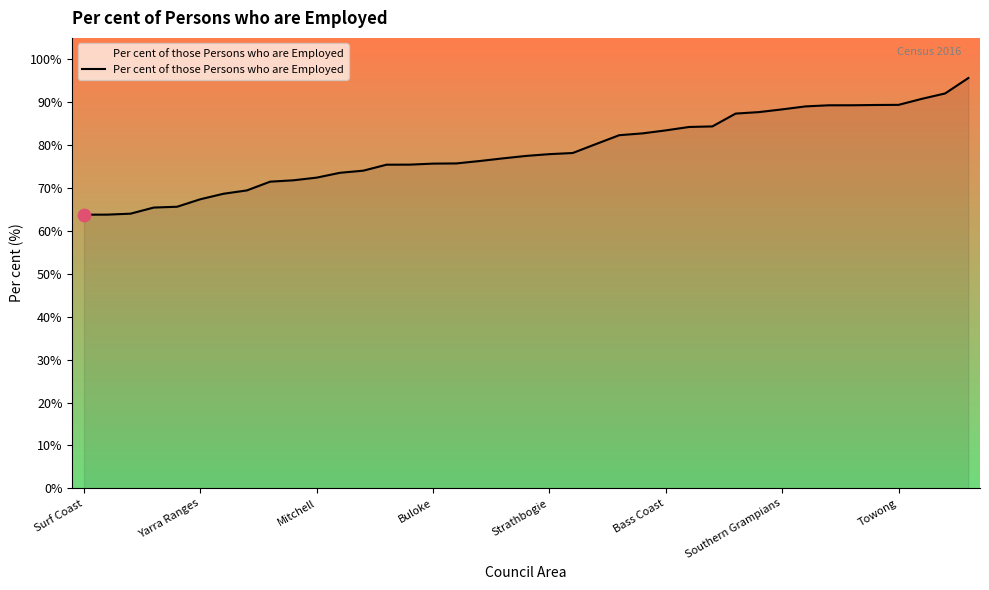

What is the greatest value displayed?

95.6